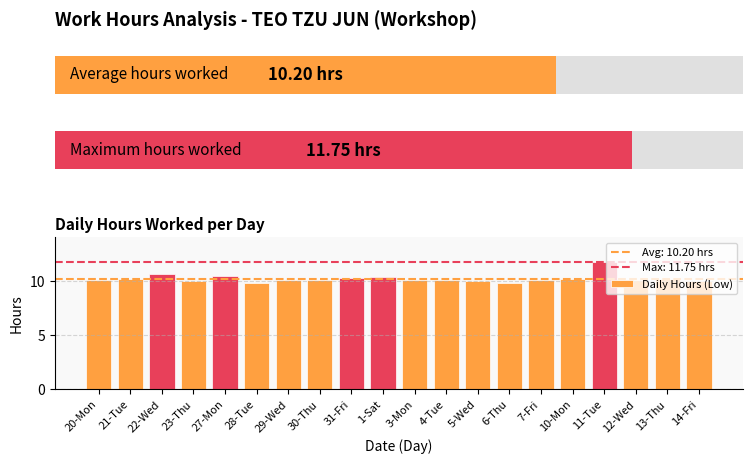

Are the bars grouped side by side (vs. stacked)?

No